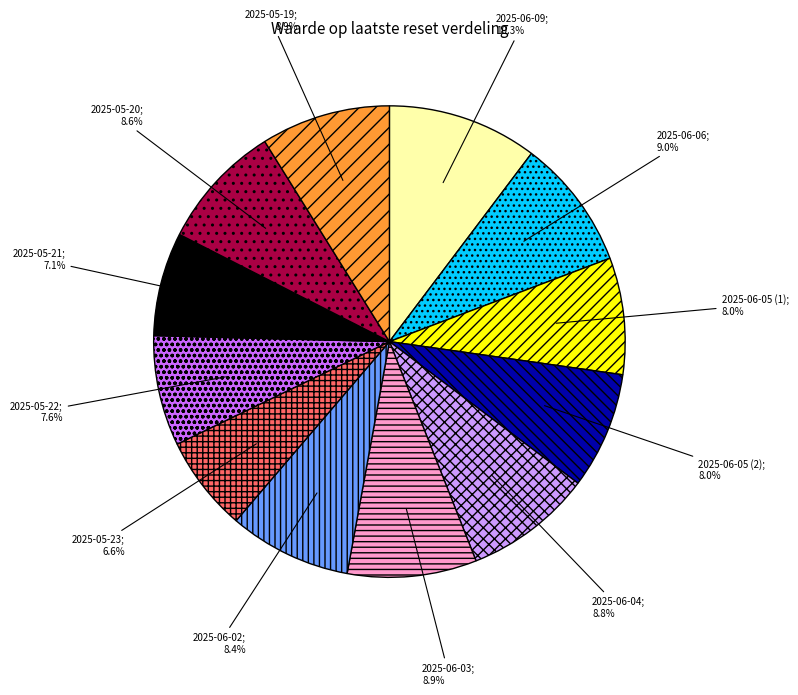

Is there any slice that represents more than half of the pie?

No